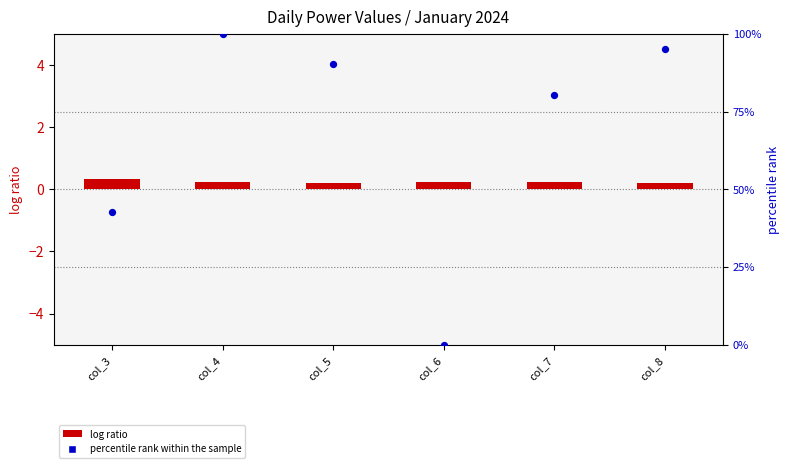

What are all the series names shown in the legend?

log ratio, percentile rank within the sample